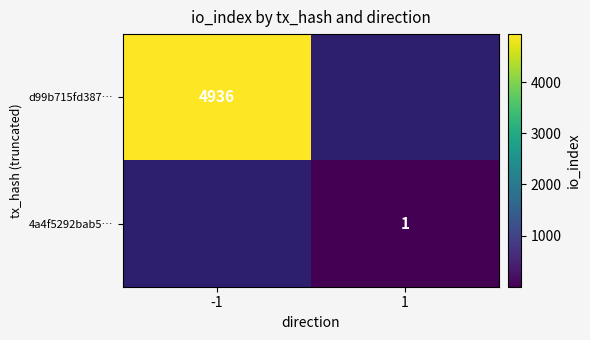

The 4a4f5292bab5… series shows 1 at 1. True or false?

True